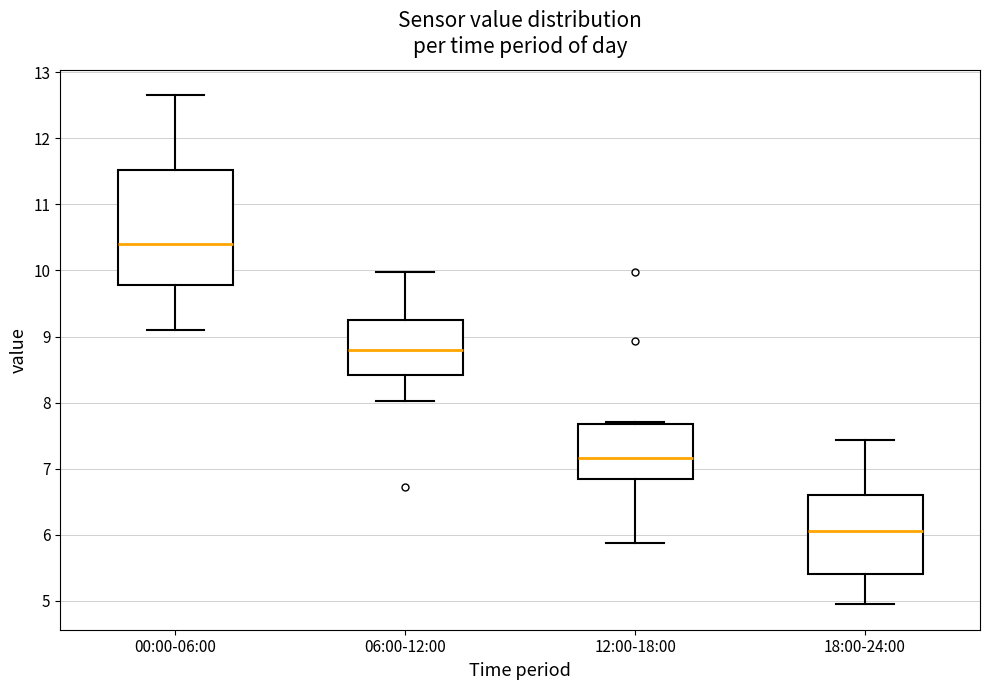

Reading left to right, read every box against the y-axis: the position of its median line, the range the box covers, and the ends of its whiskers. The values are not printed on the chart, so give them approximately, as read against the axis.

00:00-06:00: median 10.4, box 9.8 to 11.5, whiskers 9.1 to 12.7
06:00-12:00: median 8.8, box 8.4 to 9.3, whiskers 8.0 to 10.0
12:00-18:00: median 7.2, box 6.9 to 7.7, whiskers 5.9 to 7.7
18:00-24:00: median 6.1, box 5.4 to 6.6, whiskers 5.0 to 7.4